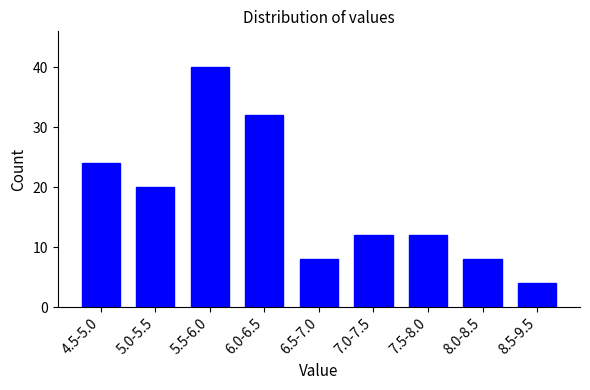

Reading right to left, extract all data points from this chart.

8.5-9.5=4	8.0-8.5=8	7.5-8.0=12	7.0-7.5=12	6.5-7.0=8	6.0-6.5=32	5.5-6.0=40	5.0-5.5=20	4.5-5.0=24